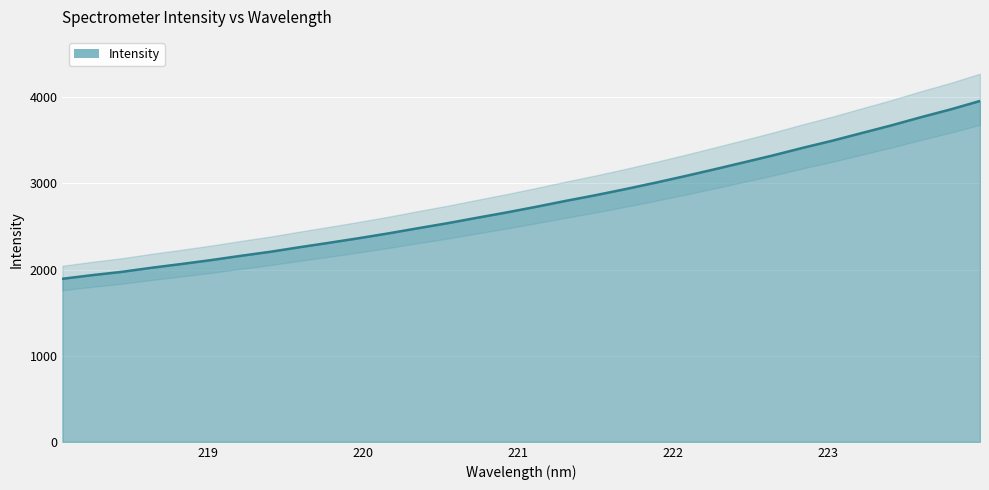

Reading right to left, extract all data points from this chart.

223.9802=3957.2	223.7895=3858.6	223.5987=3768.5	223.408=3673.6	223.2172=3584.7	223.0264=3495.4	222.8355=3412.6	222.6447=3325.3	222.4538=3243.4	222.263=3162.2	222.0721=3082.8	221.8812=3006.4	221.6902=2933.0	221.4993=2863.1	221.3083=2797.6	221.1174=2729.0	220.9264=2663.2	220.7354=2601.3	220.5444=2538.1	220.3533=2479.6	220.1623=2419.8	219.9712=2363.8	219.7801=2310.6	219.589=2259.1	219.3979=2205.5	219.2067=2158.4	219.0156=2108.9	218.8244=2063.7	218.6332=2020.5	218.442=1973.2	218.2508=1935.0	218.0596=1892.9